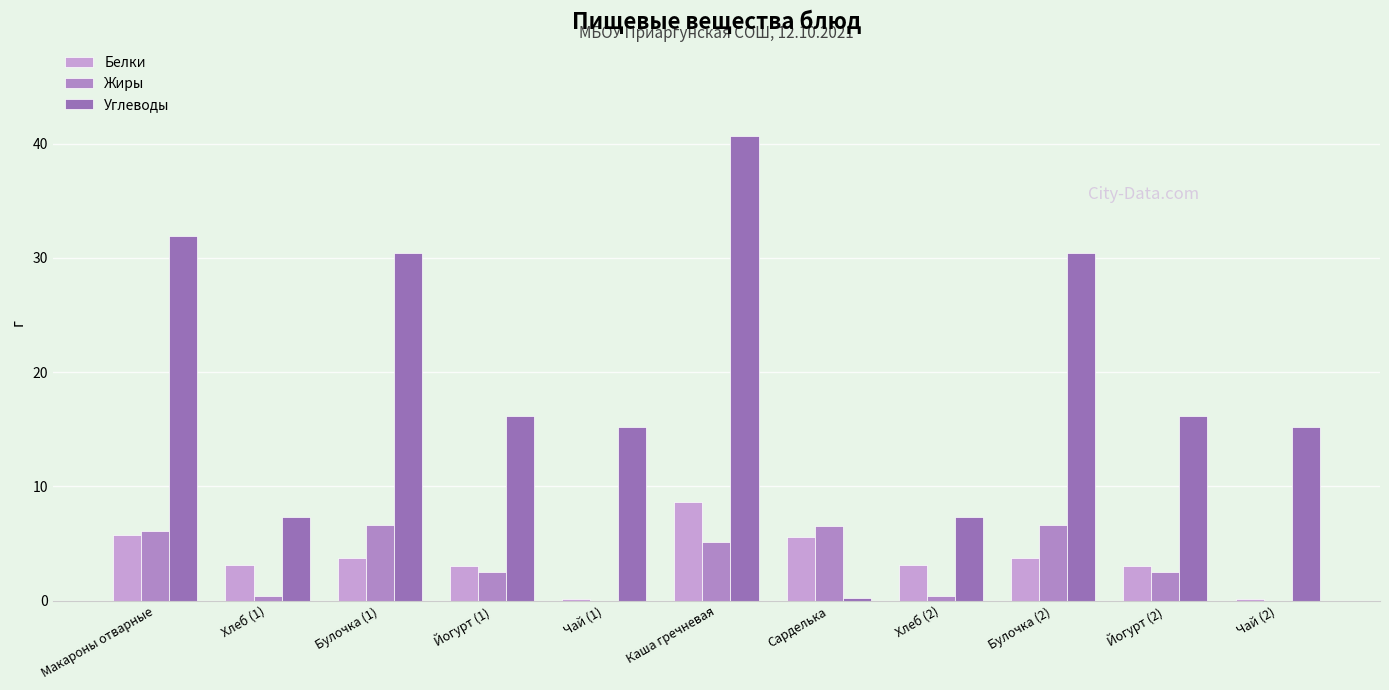

Which has a higher value, Йогурт (1) or Сарделька?

Сарделька